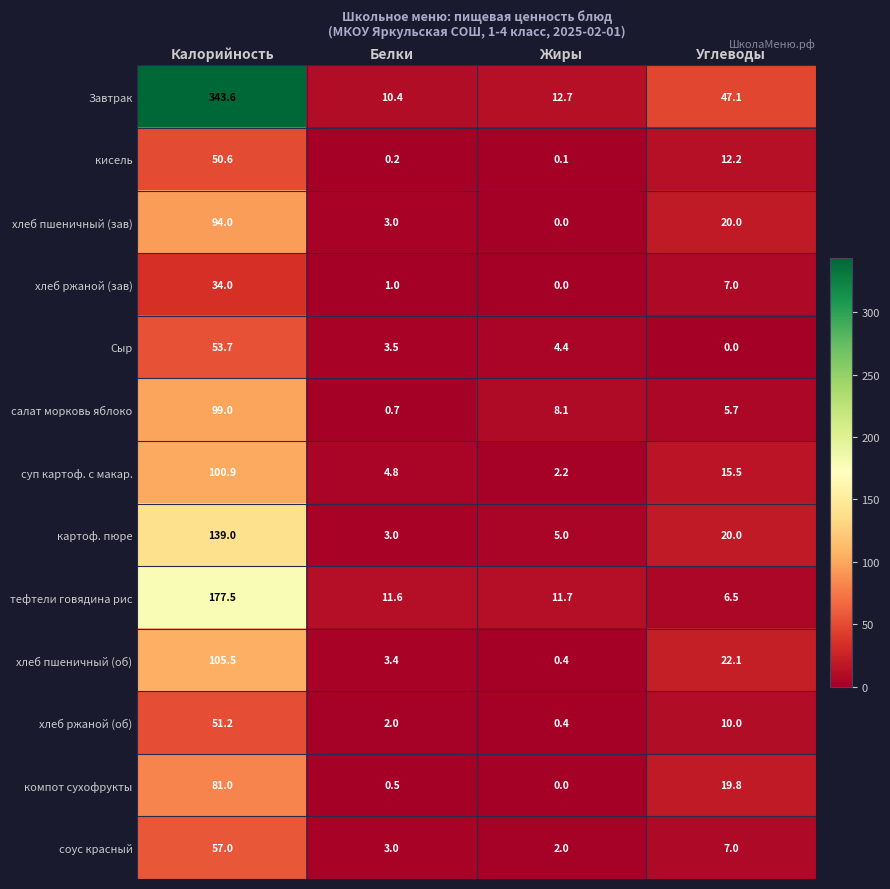

What is the total value across all series at Калорийность?

1387.0